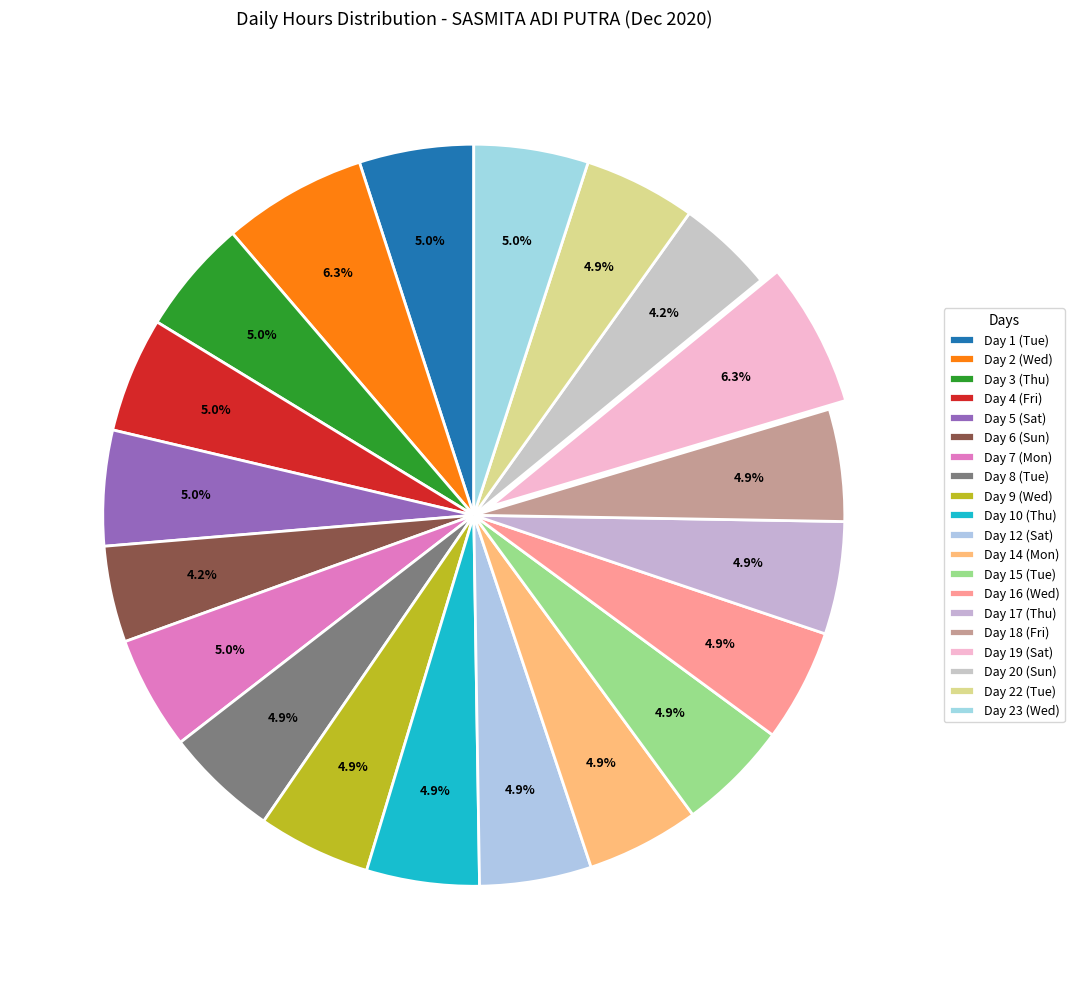

Which has a higher value, Day 17 (Thu) or Day 22 (Tue)?

Day 17 (Thu)